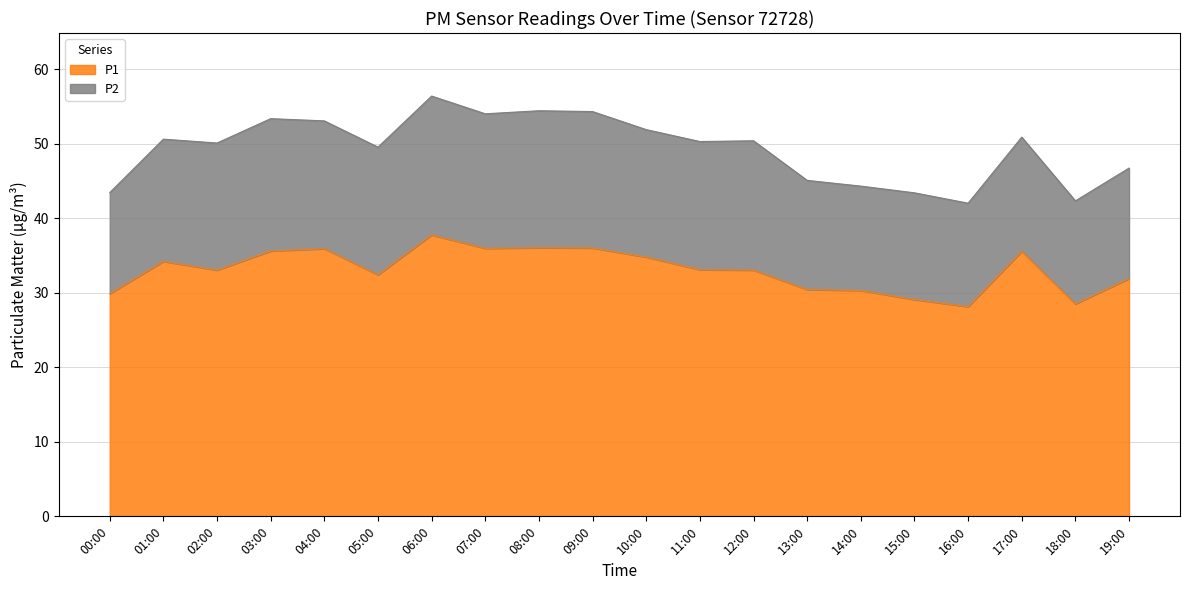

True or false: there are more than 0 points higher than both neighbors.

True